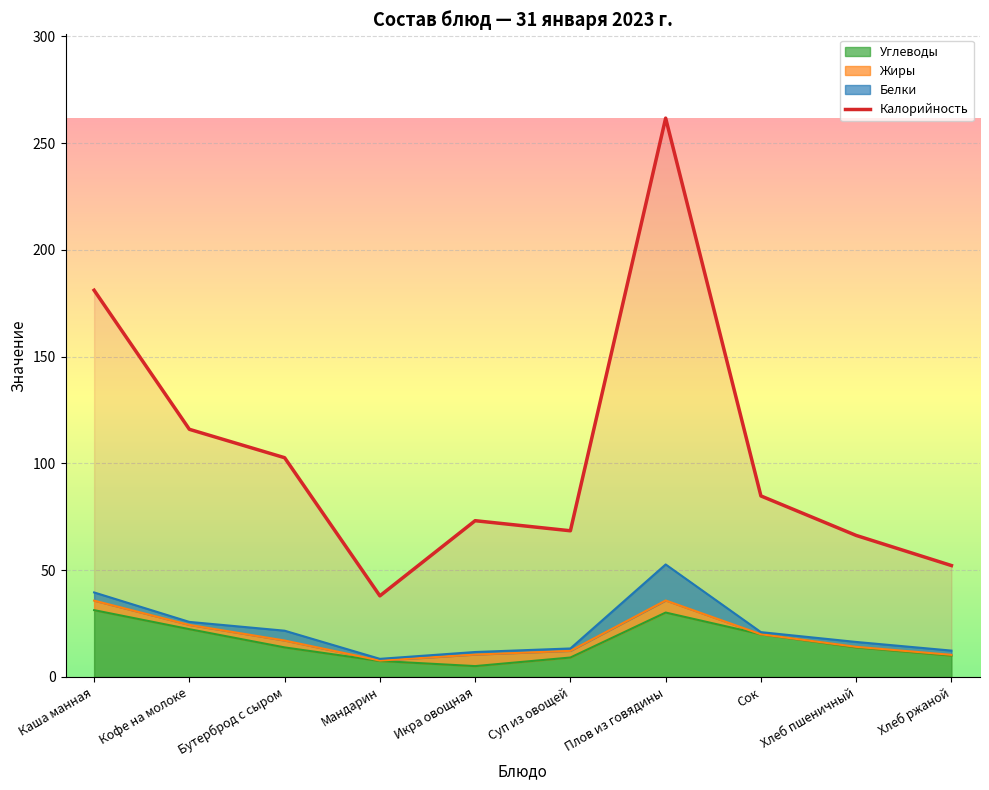

What is the difference between the maximum and minimum values?

223.7